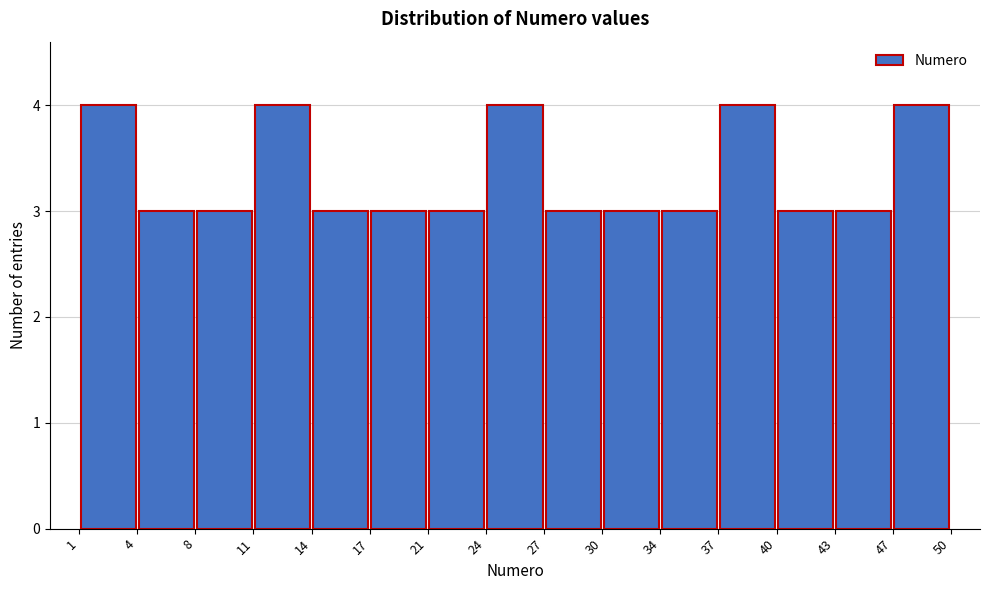

Reading left to right, list every bar in this chart as the range it spans on the x-axis followed by its height. The values are not printed on the chart, so give them approximately, as read against the axis.

1 to 4: 4
4 to 8: 3
8 to 11: 3
11 to 14: 4
14 to 17: 3
17 to 21: 3
21 to 24: 3
24 to 27: 4
27 to 30: 3
30 to 34: 3
34 to 37: 3
37 to 40: 4
40 to 43: 3
43 to 47: 3
47 to 50: 4